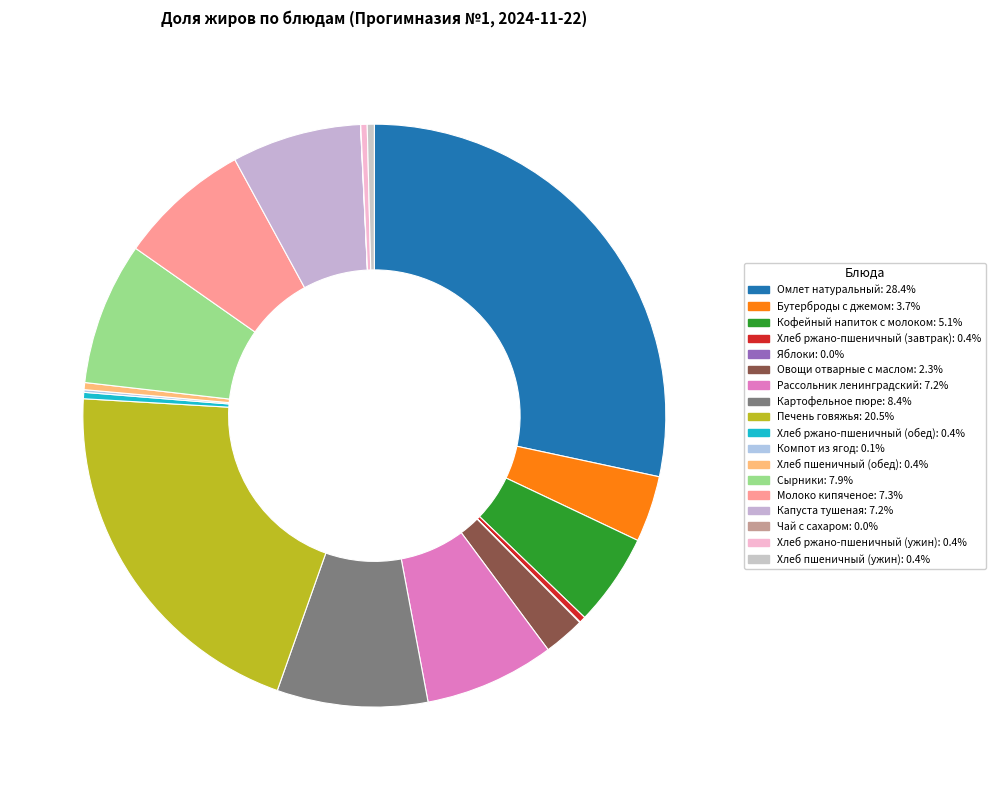

Do Картофельное пюре and Хлеб ржано-пшеничный (ужин) together represent more than half of the pie?

No